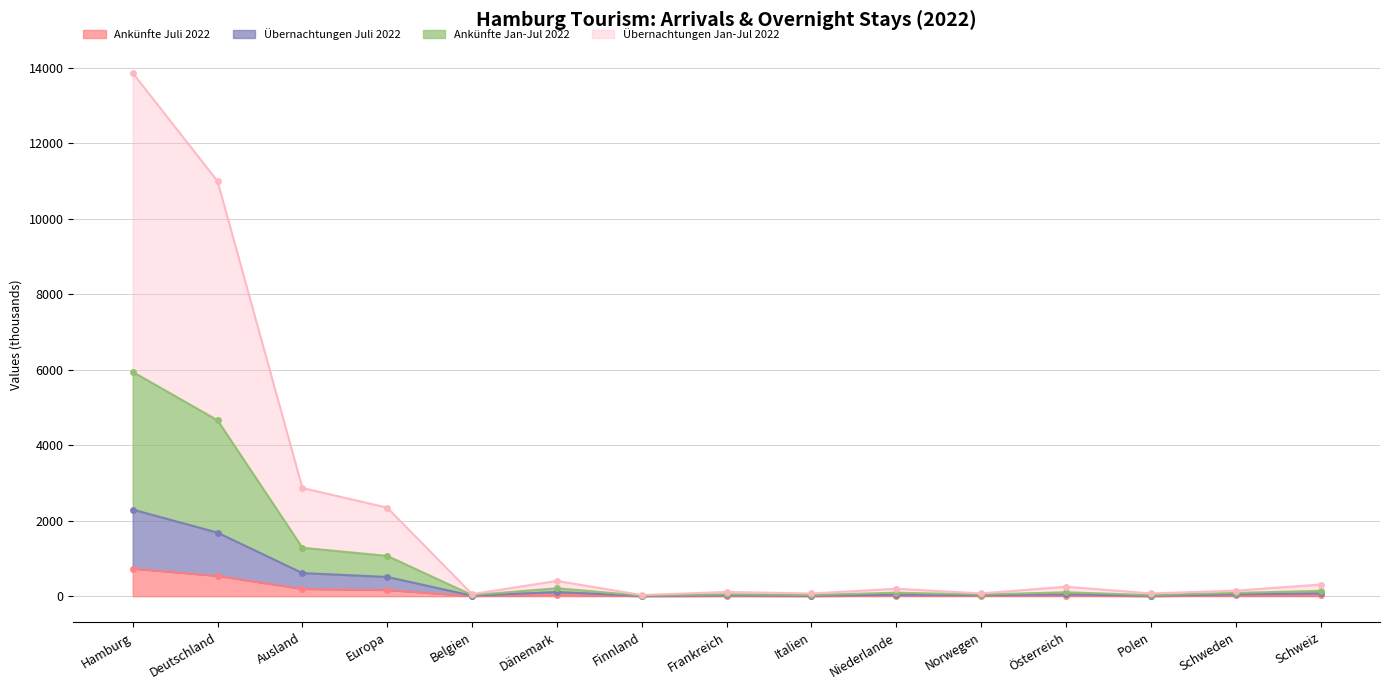

The value of Ankünfte Jan-Jul 2022 at Frankreich is 112.0. True or false?

True